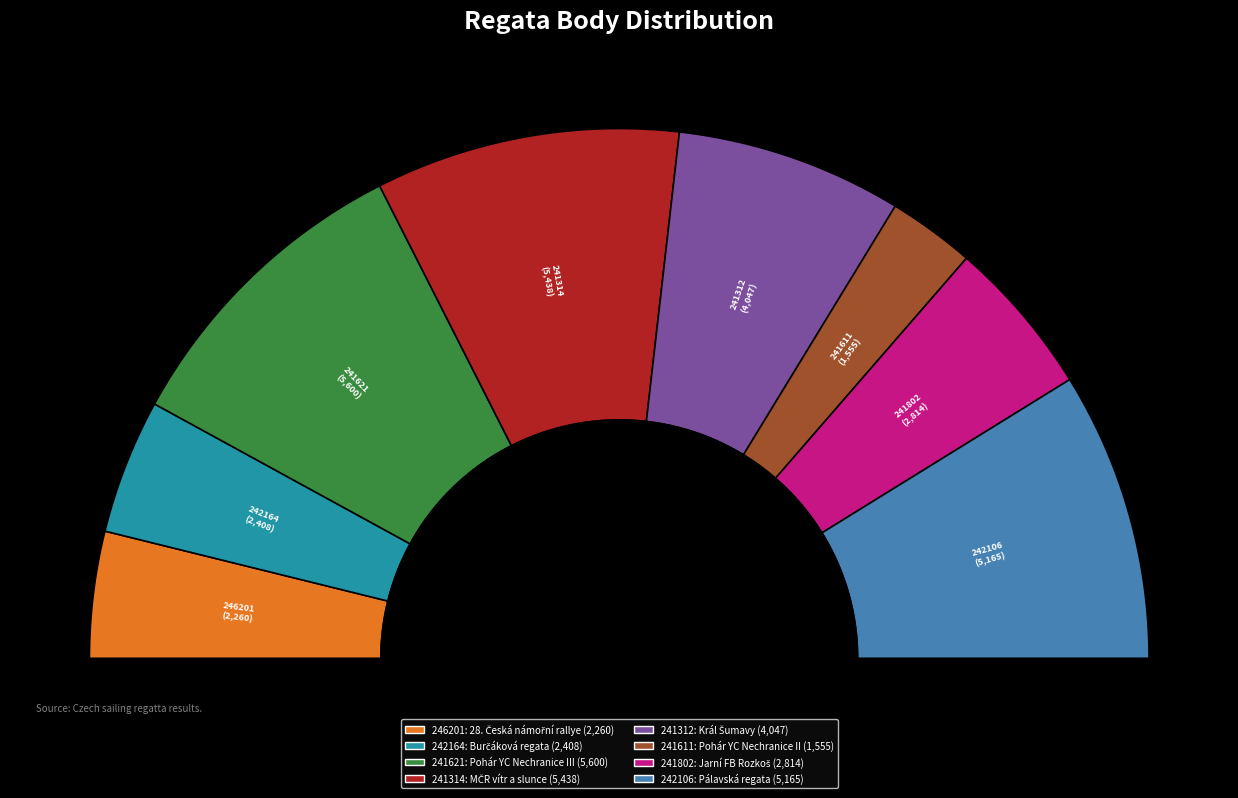

To the nearest percent, what is the combined percentage of MČR vítr a slunce and Král Šumavy?

32%